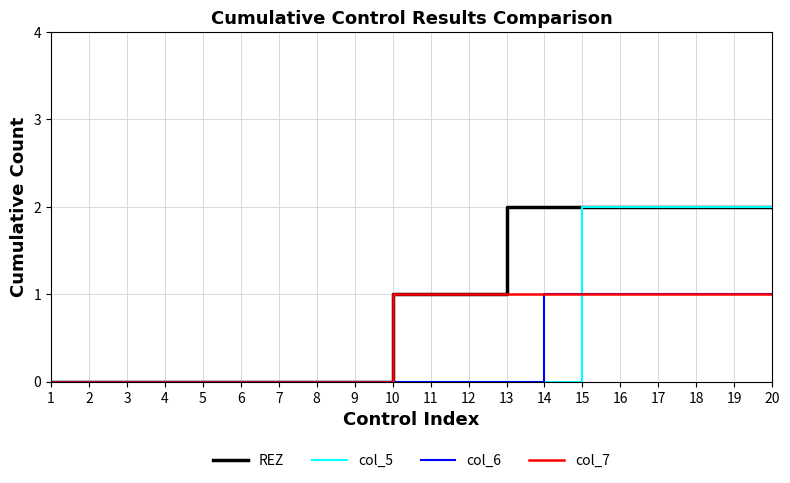

Between 3 and 14, which series saw the biggest shift?

REZ